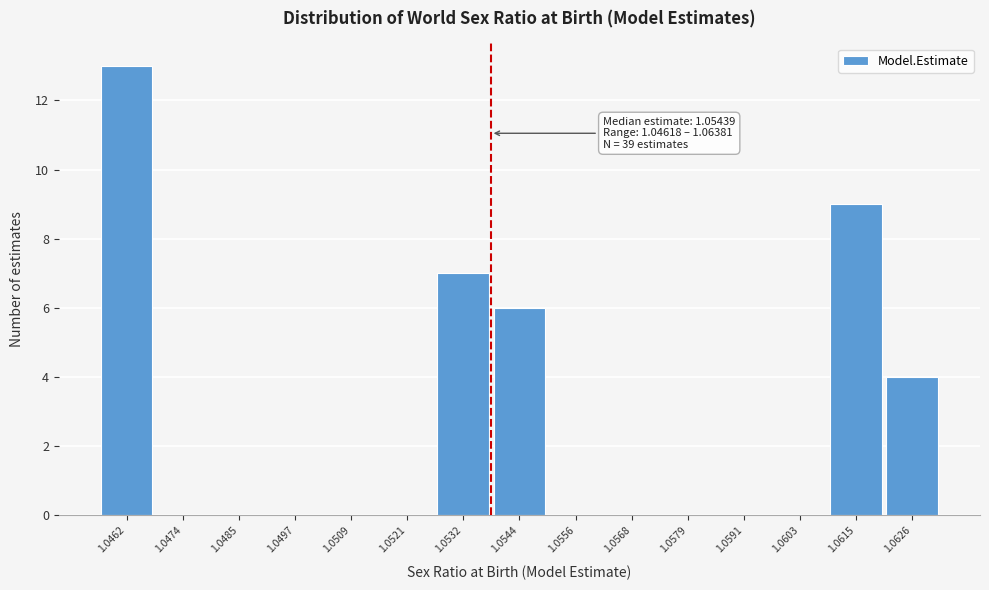

Reading left to right, list all the values displayed in this chart.

1.0462=13	1.0474=0	1.0485=0	1.0497=0	1.0509=0	1.0521=0	1.0532=7	1.0544=6	1.0556=0	1.0568=0	1.0579=0	1.0591=0	1.0603=0	1.0615=9	1.0626=4